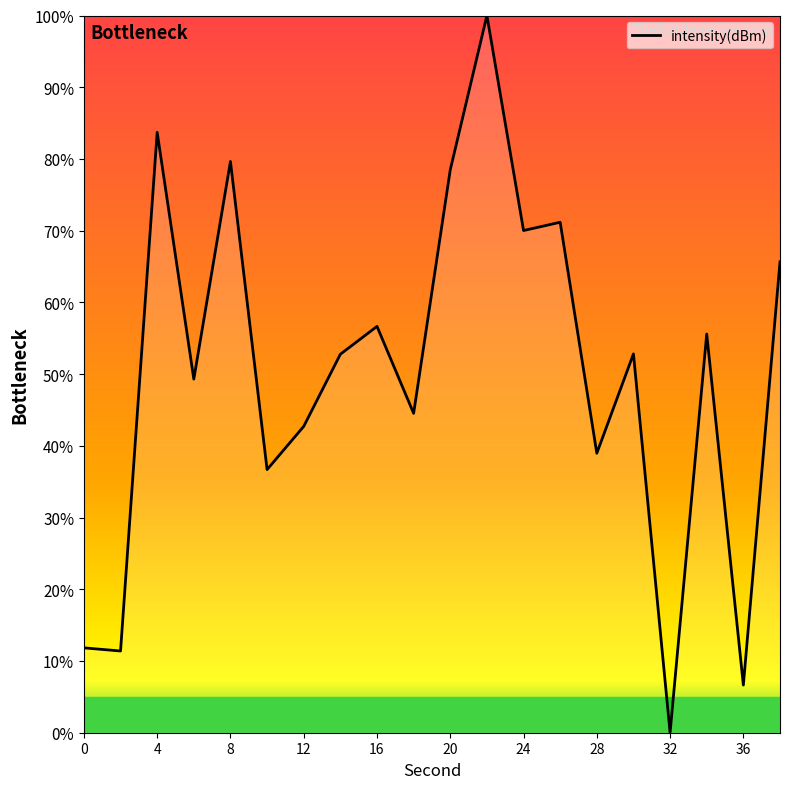

What is the greatest value displayed?

100.0